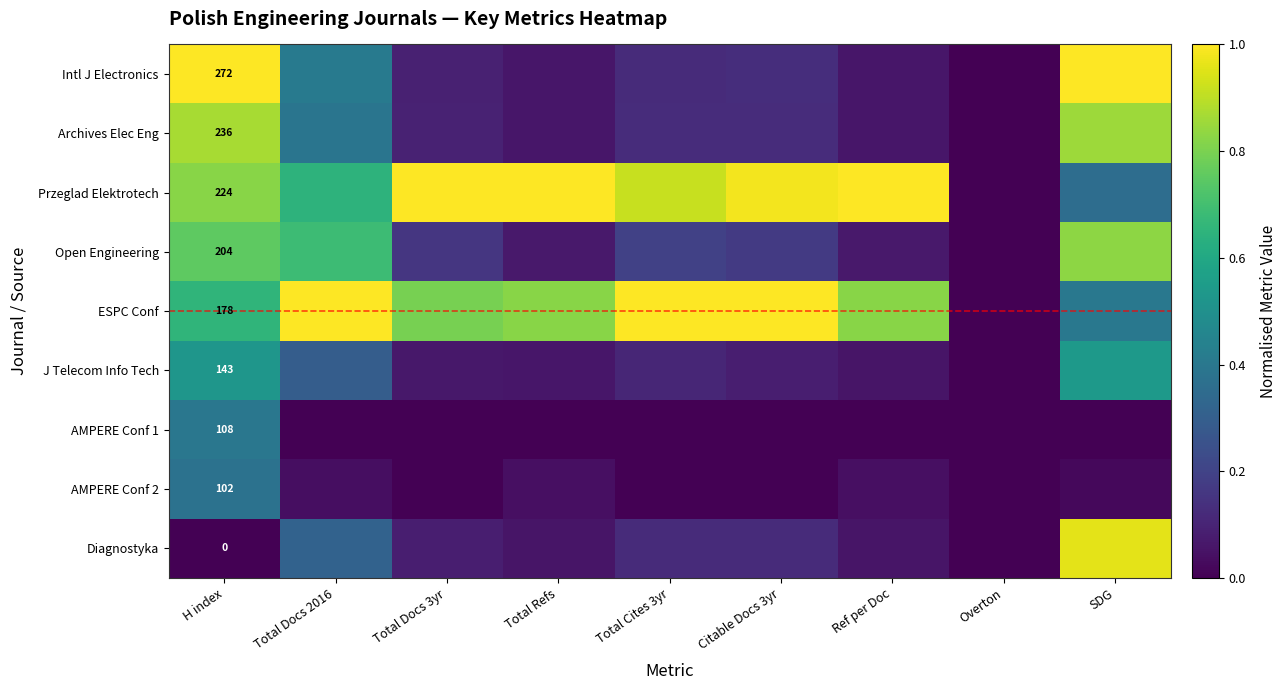

The ESPC Conf series shows 0.3 at Citable Docs 3yr. True or false?

False